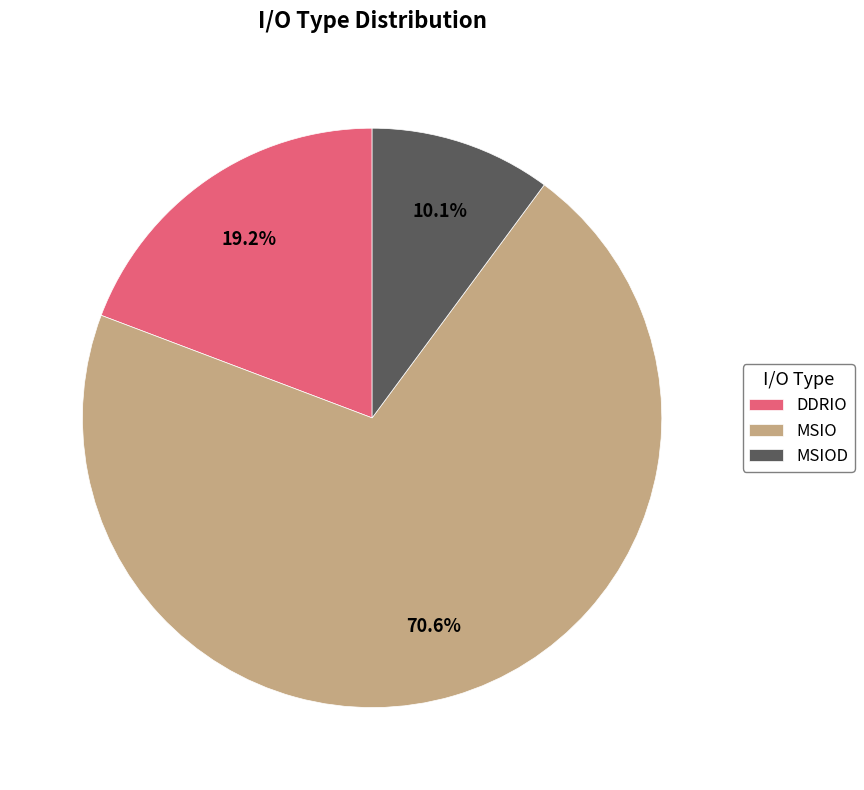

To the nearest percent, what is the combined percentage of MSIOD and MSIO?

81%